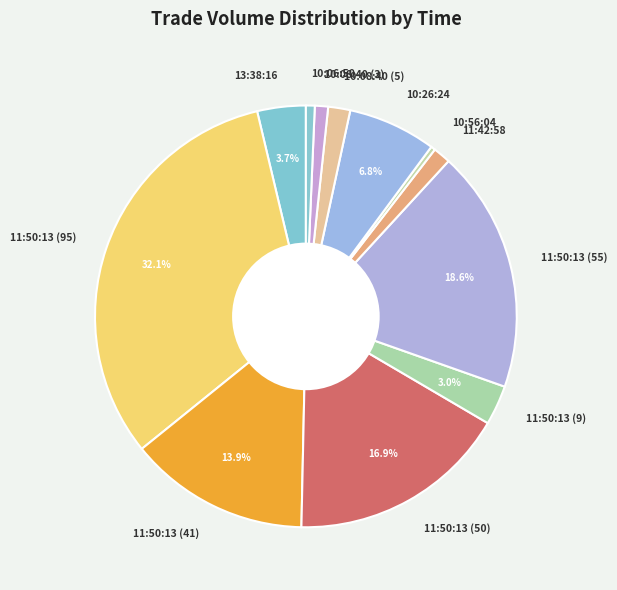

What percentage is the 13:38:16 slice, to the nearest percent?

4%